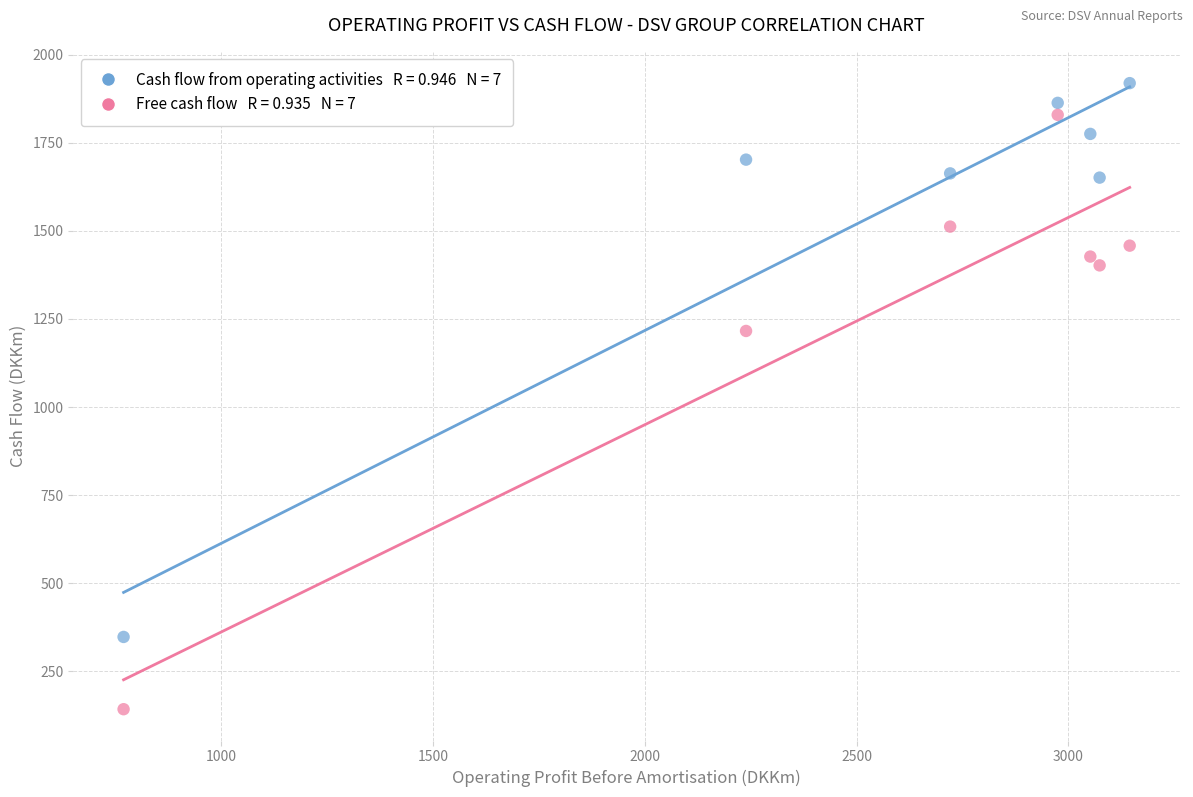

Across all series, what Y value is closest to 1031?

1216